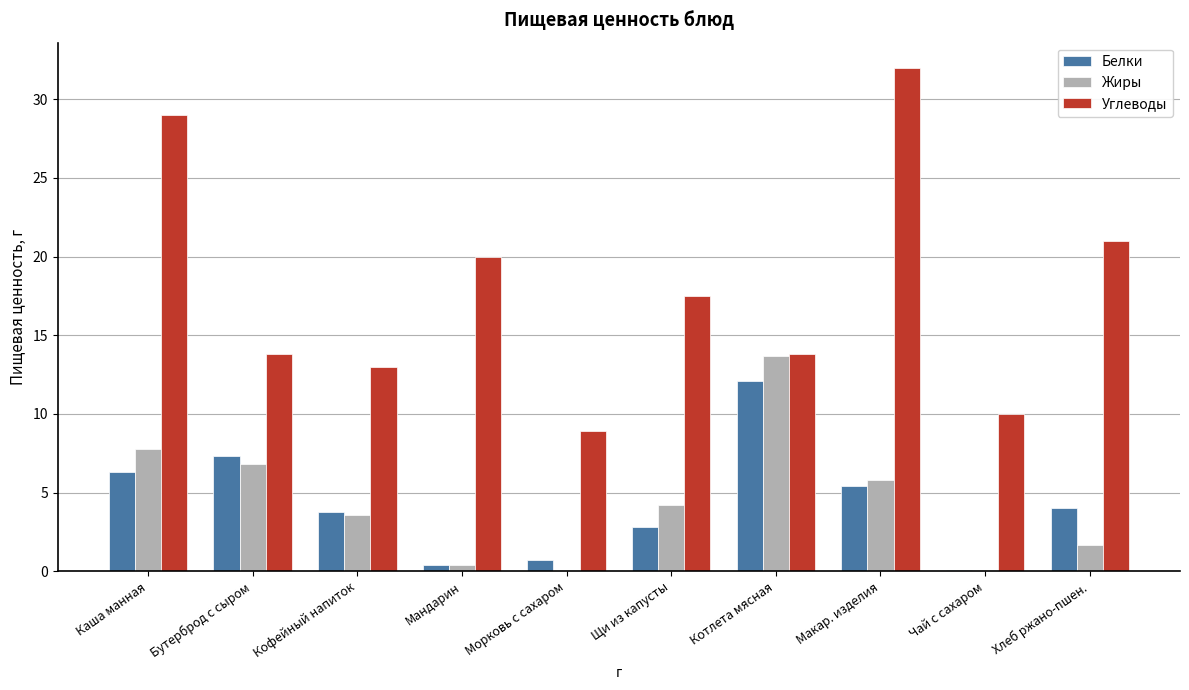

What is the sum of all Белки values?

42.9